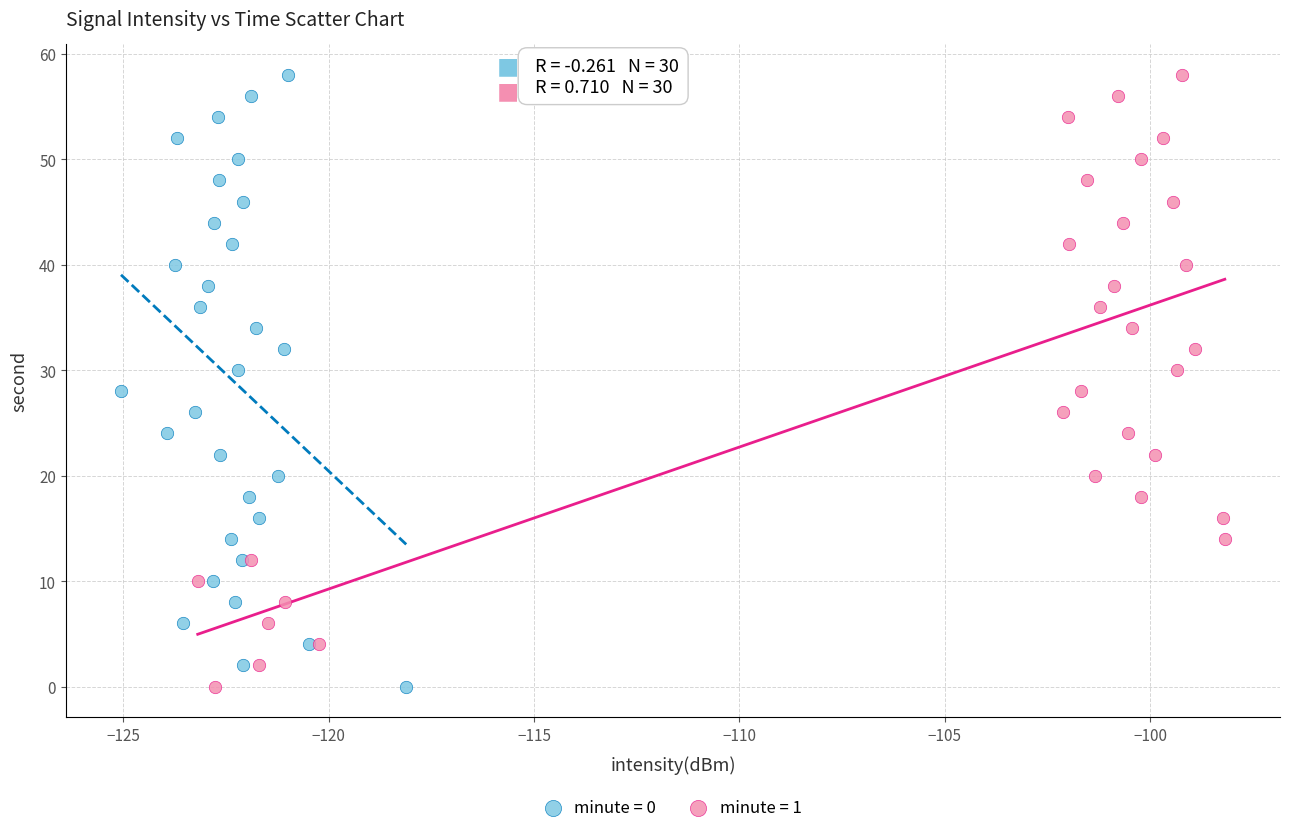

What are all the series names shown in the legend?

minute = 0, minute = 1